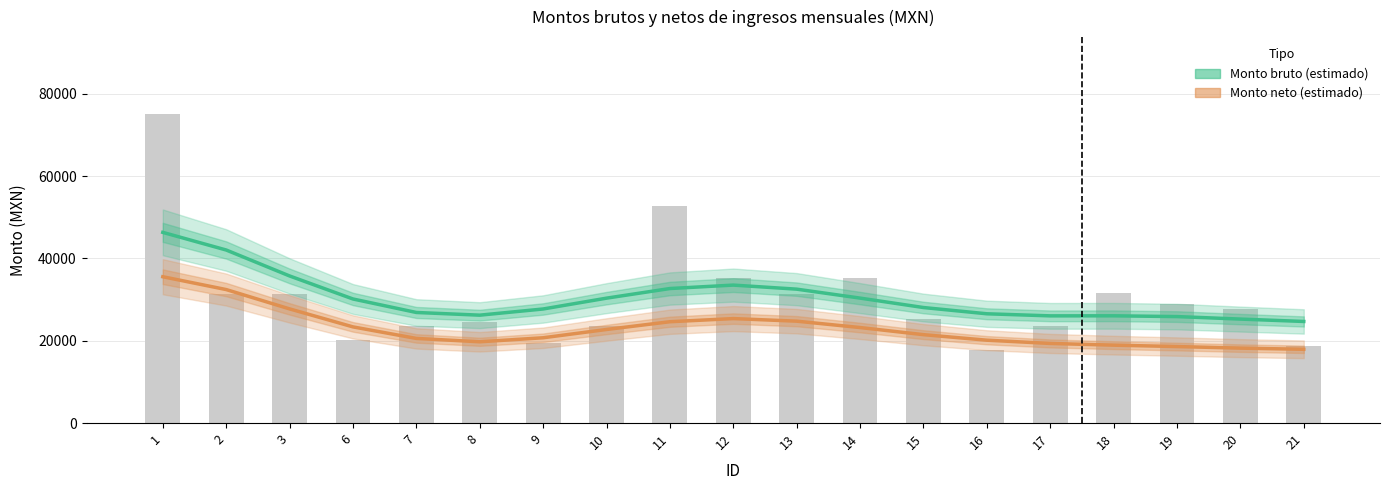

The value of Monto neto (estimado) at 9 is 11988.2. True or false?

False